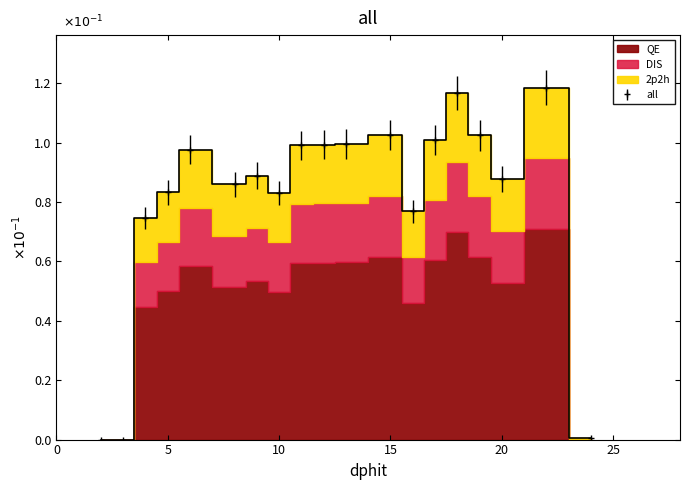

True or false: all has more than 0 interior local peaks.

True